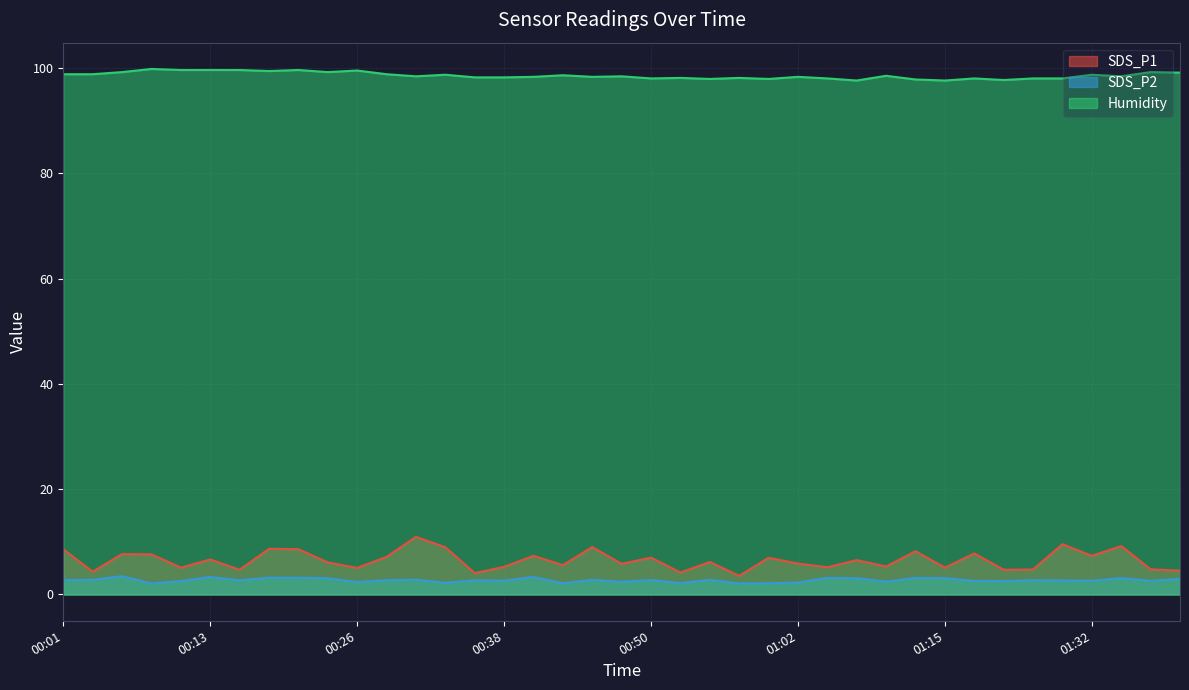

How many interior local peaks does the SDS_P1 series have?

14